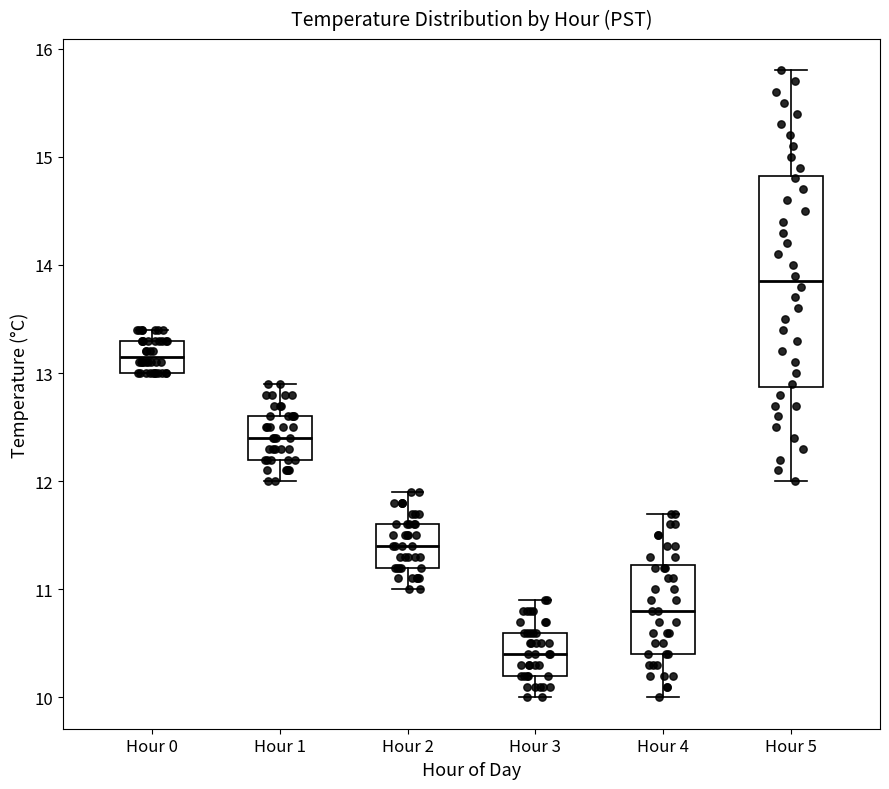

Where is the upper edge of the box for Hour 0 on the y-axis? The values are not printed on the chart, so give them approximately, as read against the axis.

13.3